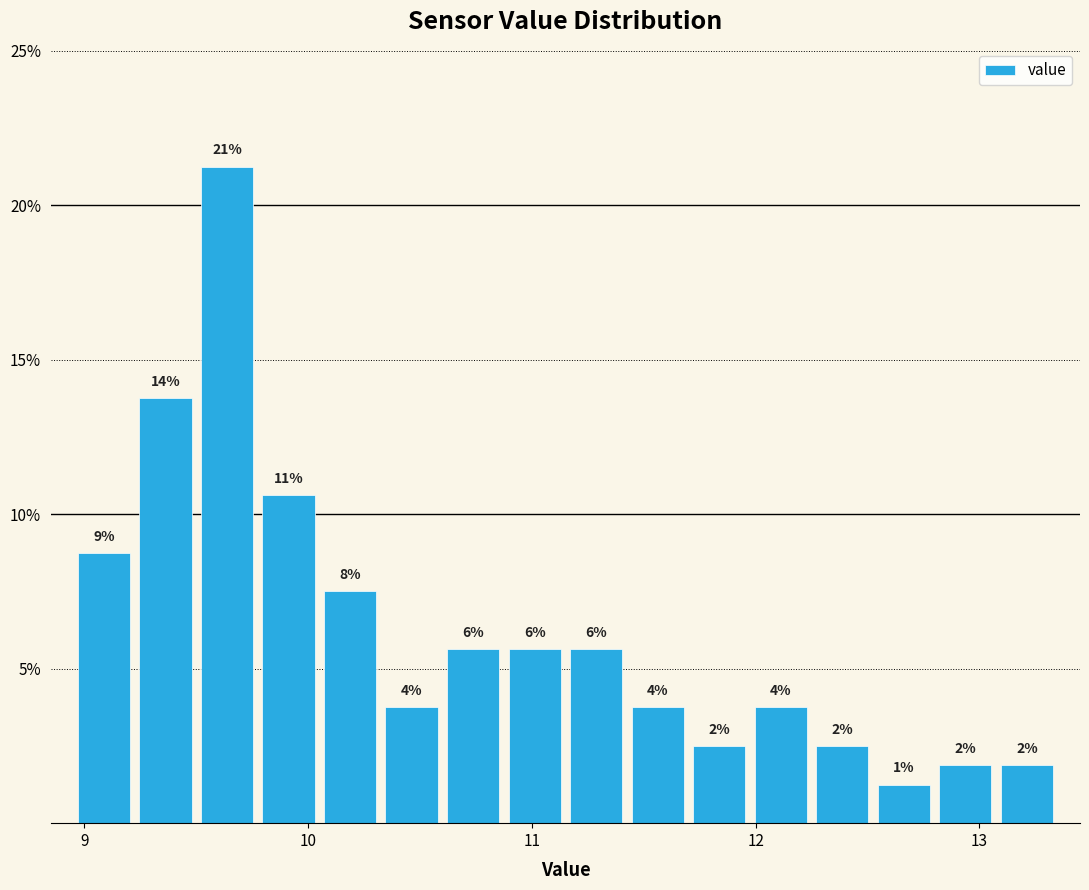

Read against the x-axis, roughly where is the centre of the tallest bar?

9.6